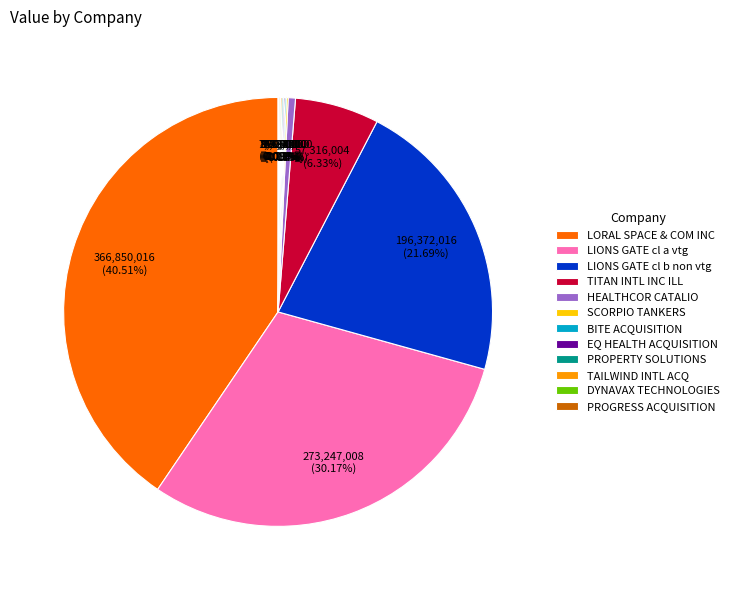

Which slice is the largest?

LORAL SPACE & COM INC